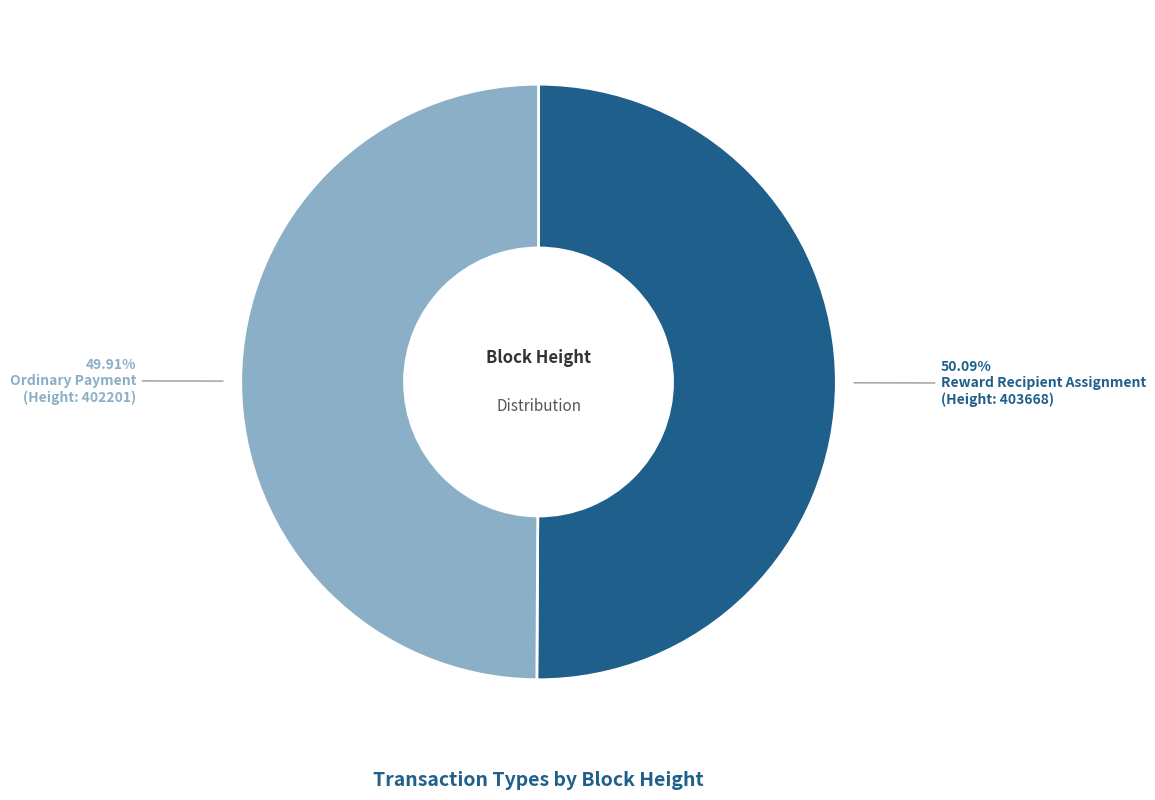

Is there any slice that represents more than half of the pie?

Yes